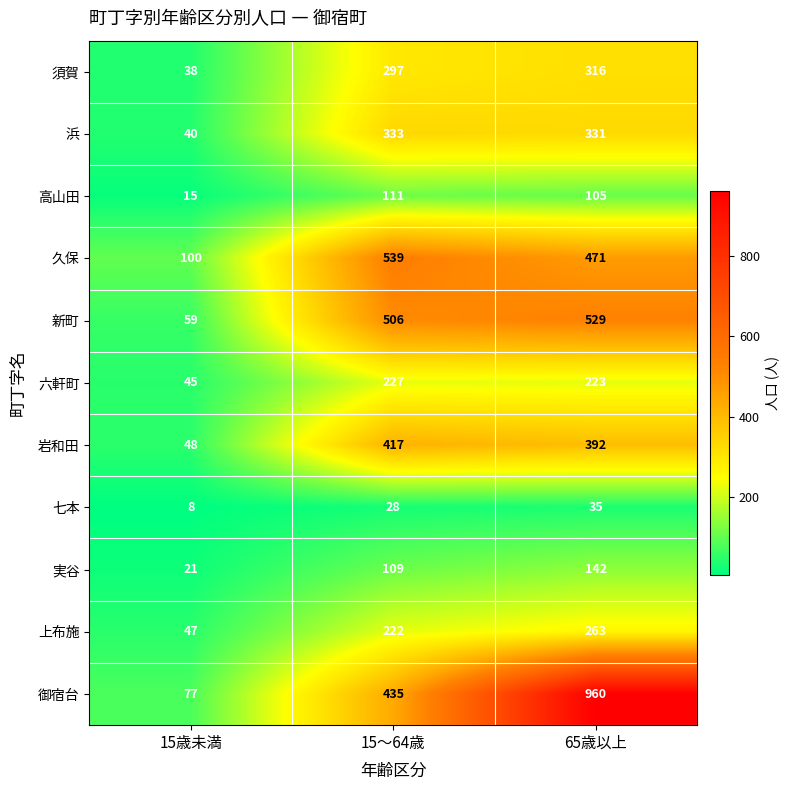

Which series has the largest range (max minus min)?

御宿台